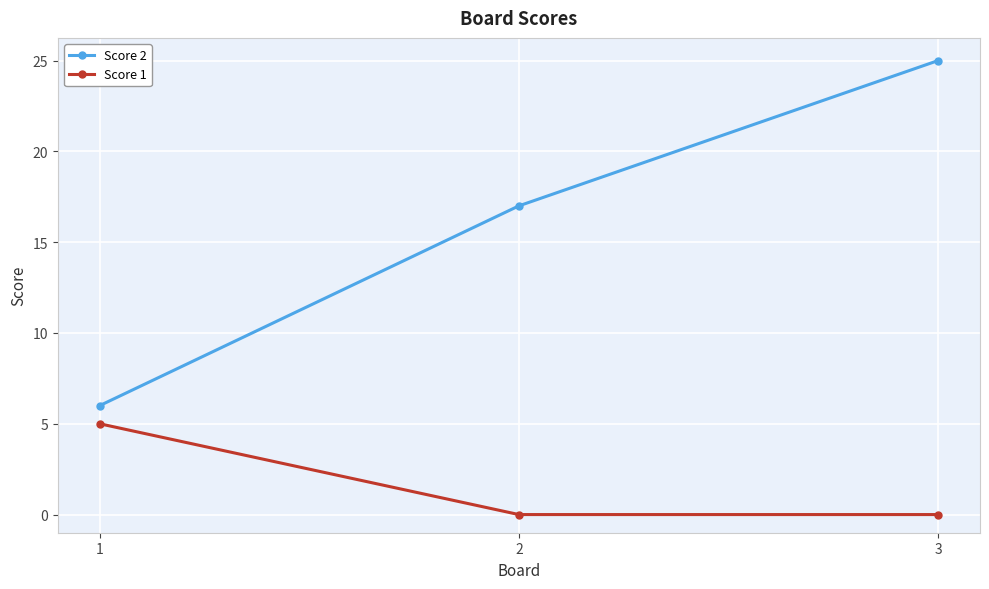

What is the value of the Score 2 point at the 2nd from the left?

17